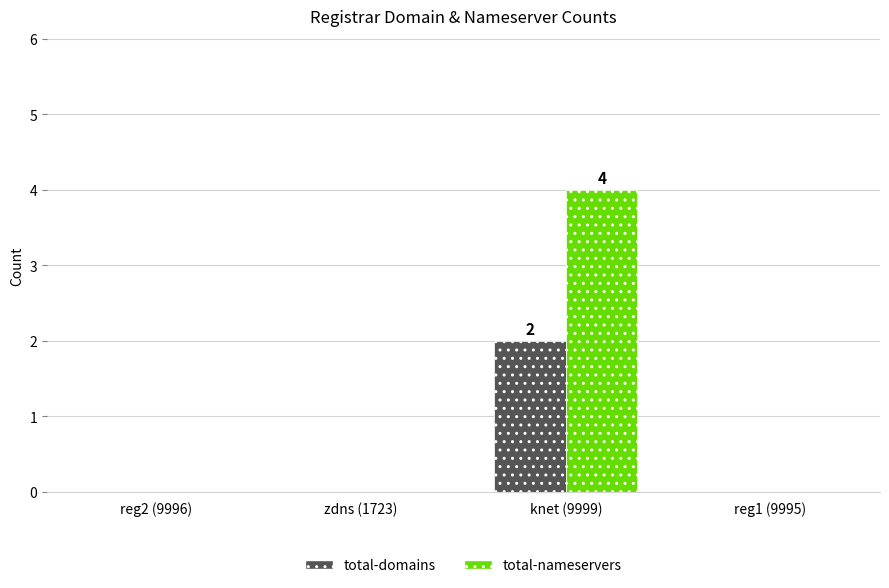

Reading left to right, list all the values displayed in this chart.

total-domains: reg2 (9996)=0	zdns (1723)=0	knet (9999)=2	reg1 (9995)=0
total-nameservers: reg2 (9996)=0	zdns (1723)=0	knet (9999)=4	reg1 (9995)=0